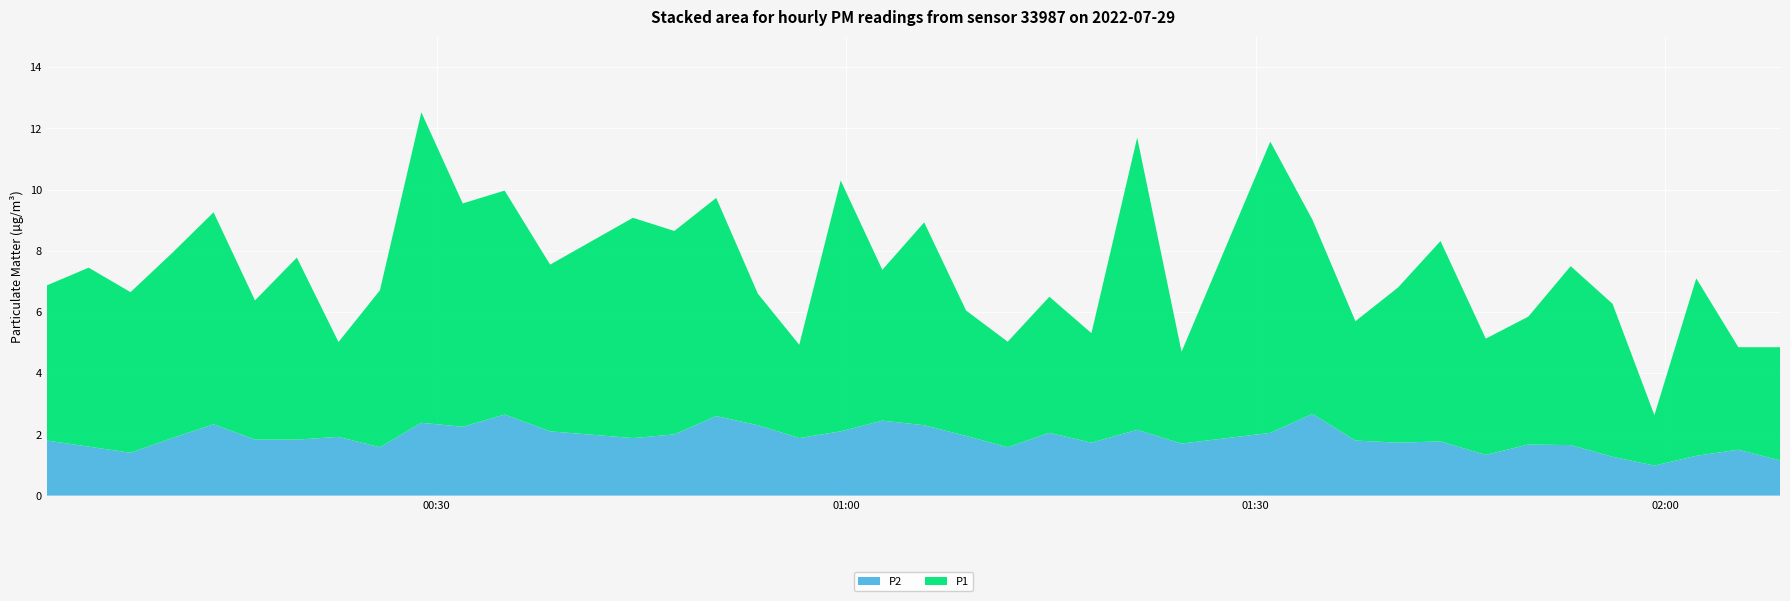

Reading left to right, list all the values displayed in this chart.

P1: 2022-07-29T00:01:27=5.1	2022-07-29T00:04:31=5.8	2022-07-29T00:07:35=5.2	2022-07-29T00:10:38=6.0	2022-07-29T00:13:40=6.9	2022-07-29T00:16:42=4.5	2022-07-29T00:19:46=6.0	2022-07-29T00:22:49=3.1	2022-07-29T00:25:51=5.1	2022-07-29T00:28:53=10.2	2022-07-29T00:31:55=7.3	2022-07-29T00:34:59=7.3	2022-07-29T00:38:19=5.5	2022-07-29T00:44:23=7.2	2022-07-29T00:47:25=6.7	2022-07-29T00:50:29=7.1	2022-07-29T00:53:32=4.3	2022-07-29T00:56:34=3.0	2022-07-29T00:59:36=8.2	2022-07-29T01:02:39=4.9	2022-07-29T01:05:43=6.6	2022-07-29T01:08:47=4.1	2022-07-29T01:11:50=3.5	2022-07-29T01:14:53=4.5	2022-07-29T01:17:58=3.6	2022-07-29T01:21:19=9.6	2022-07-29T01:24:34=3.0	2022-07-29T01:31:04=9.5	2022-07-29T01:34:09=6.3	2022-07-29T01:37:18=3.9	2022-07-29T01:40:25=5.1	2022-07-29T01:43:32=6.5	2022-07-29T01:46:51=3.8	2022-07-29T01:49:58=4.2	2022-07-29T01:53:04=5.8	2022-07-29T01:56:08=5.0	2022-07-29T01:59:12=1.6	2022-07-29T02:02:16=5.8	2022-07-29T02:05:21=3.4	2022-07-29T02:08:24=3.7
P2: 2022-07-29T00:01:27=1.8	2022-07-29T00:04:31=1.6	2022-07-29T00:07:35=1.4	2022-07-29T00:10:38=1.9	2022-07-29T00:13:40=2.3	2022-07-29T00:16:42=1.8	2022-07-29T00:19:46=1.8	2022-07-29T00:22:49=1.9	2022-07-29T00:25:51=1.6	2022-07-29T00:28:53=2.4	2022-07-29T00:31:55=2.2	2022-07-29T00:34:59=2.6	2022-07-29T00:38:19=2.1	2022-07-29T00:44:23=1.9	2022-07-29T00:47:25=2.0	2022-07-29T00:50:29=2.6	2022-07-29T00:53:32=2.3	2022-07-29T00:56:34=1.9	2022-07-29T00:59:36=2.1	2022-07-29T01:02:39=2.5	2022-07-29T01:05:43=2.3	2022-07-29T01:08:47=1.9	2022-07-29T01:11:50=1.6	2022-07-29T01:14:53=2.0	2022-07-29T01:17:58=1.7	2022-07-29T01:21:19=2.1	2022-07-29T01:24:34=1.7	2022-07-29T01:31:04=2.0	2022-07-29T01:34:09=2.7	2022-07-29T01:37:18=1.8	2022-07-29T01:40:25=1.7	2022-07-29T01:43:32=1.8	2022-07-29T01:46:51=1.3	2022-07-29T01:49:58=1.7	2022-07-29T01:53:04=1.6	2022-07-29T01:56:08=1.3	2022-07-29T01:59:12=1.0	2022-07-29T02:02:16=1.3	2022-07-29T02:05:21=1.5	2022-07-29T02:08:24=1.1